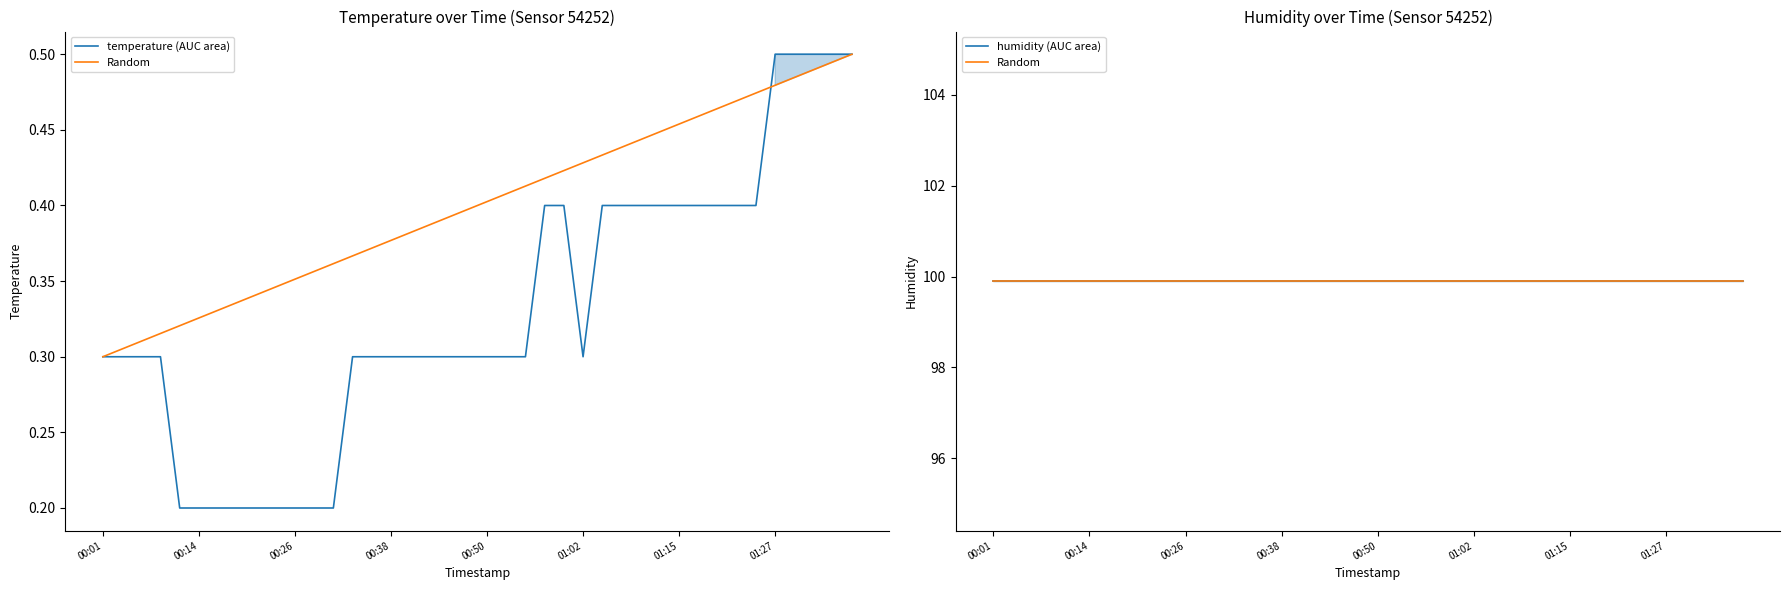

What value does the Random series have at 29?

99.9